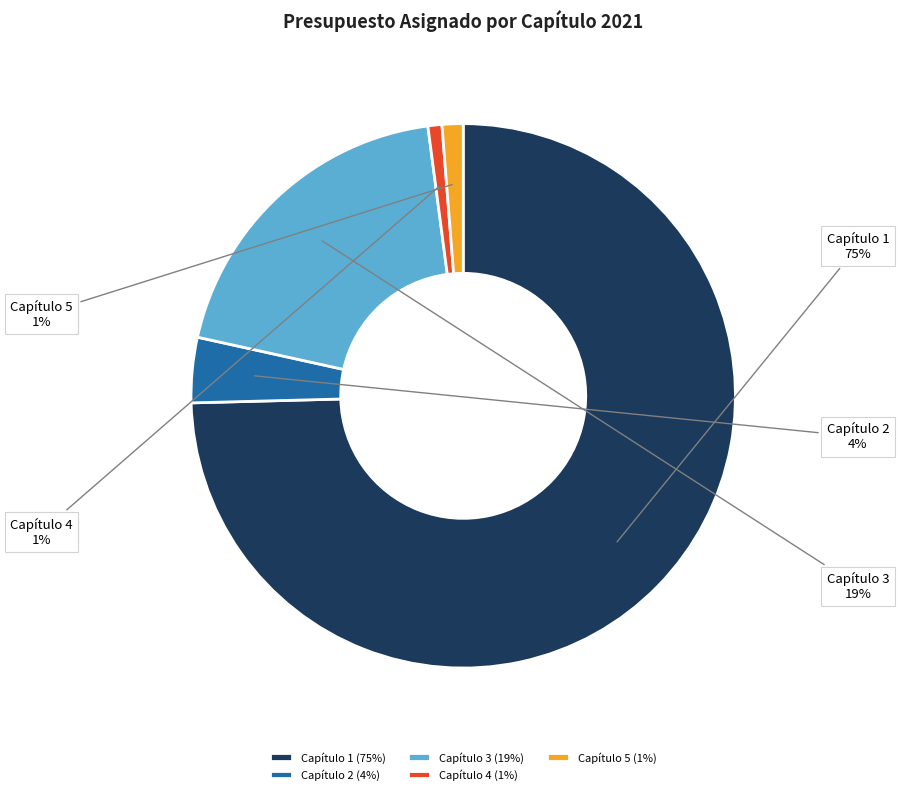

How many slices are in this pie chart?

5